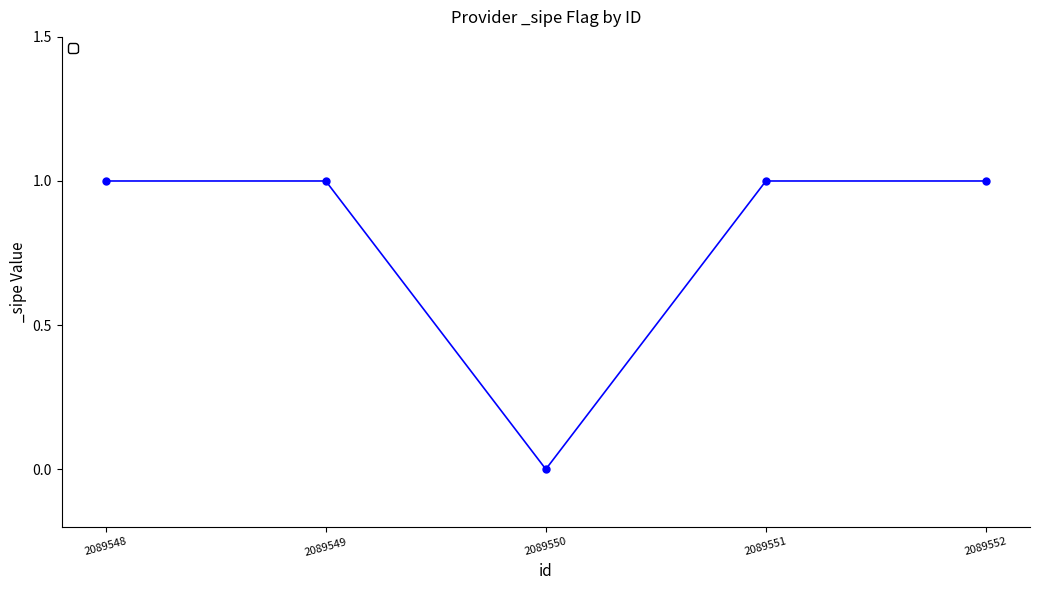

Which has a higher value, 2089548 or 2089549?

2089548